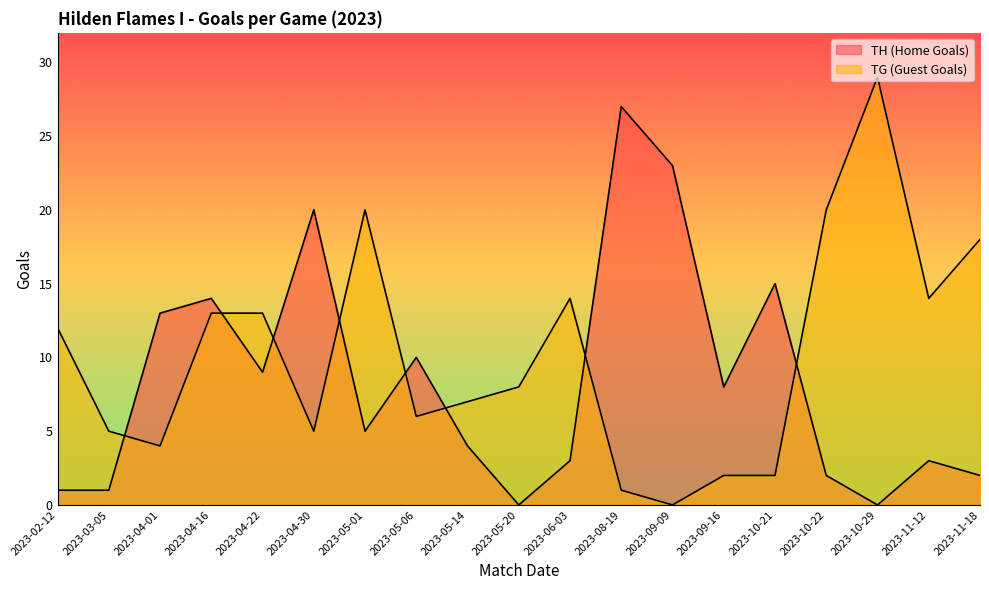

What is the spread (max minus min) of values at 2023-09-09?

23